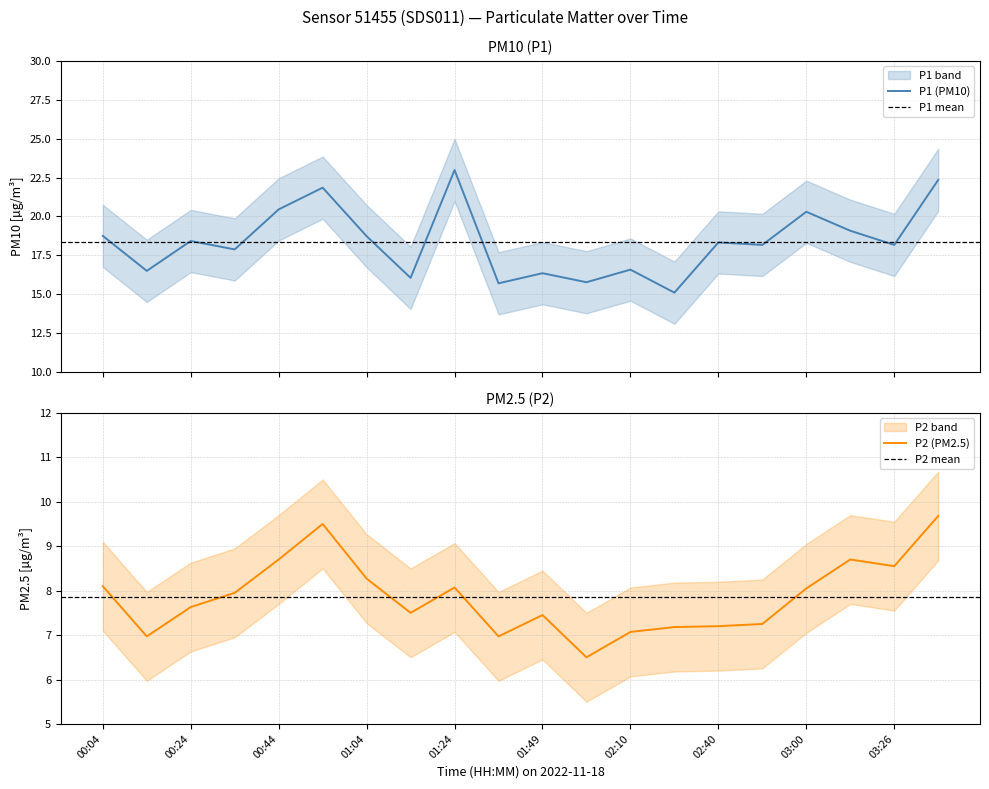

What is the sum of all P1 values?

367.5